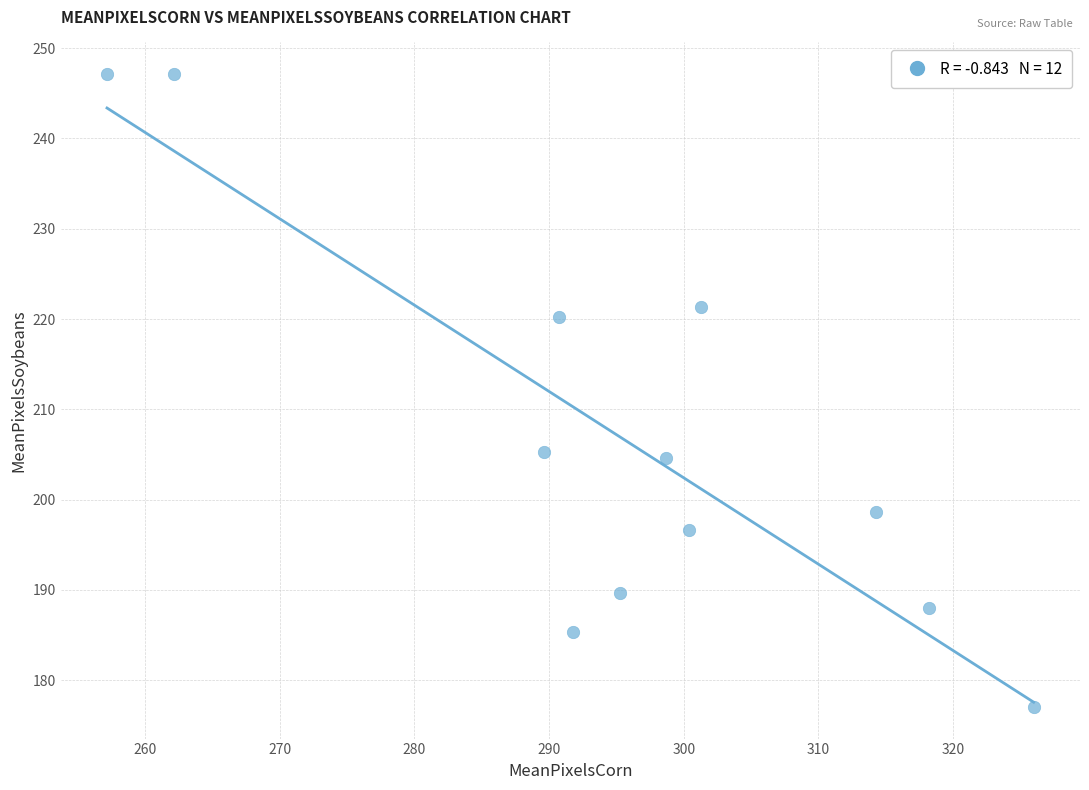

What is the range of Y values (max minus min)?

70.1